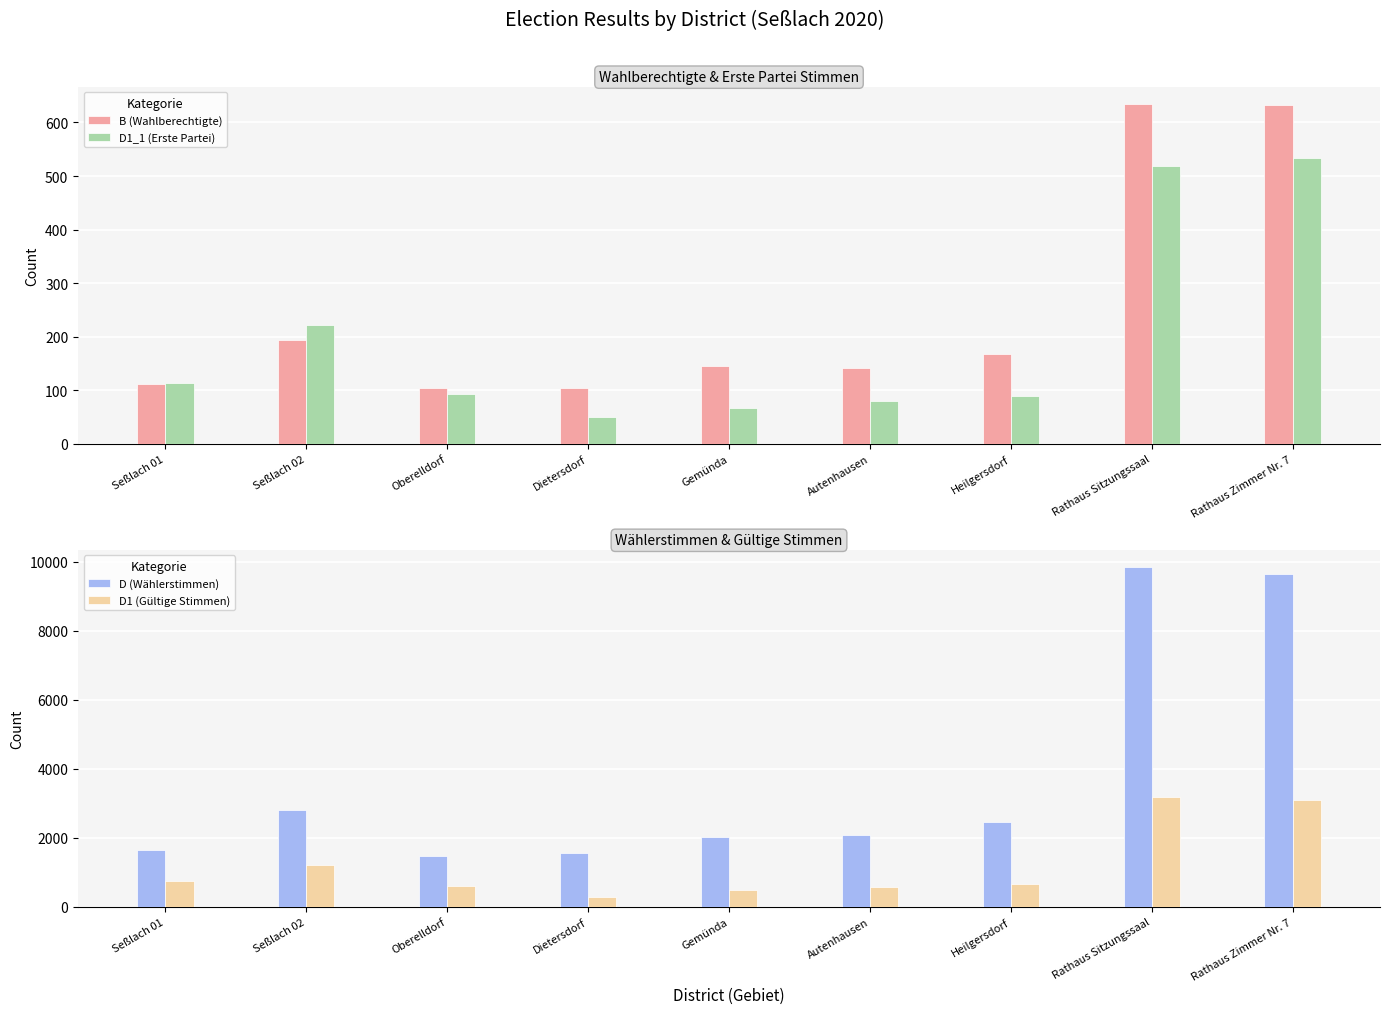

What position from the left is Oberelldorf?

3